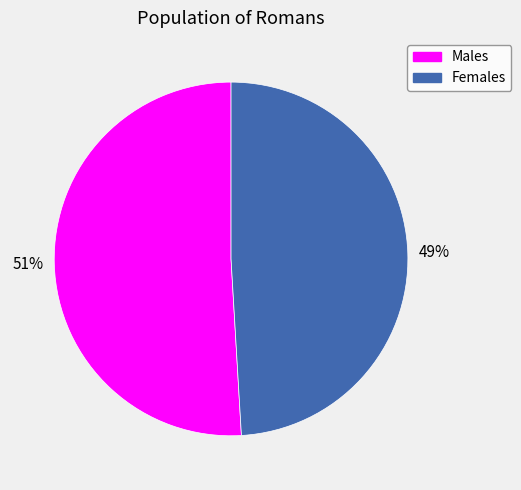

Rank the categories by value from highest to lowest.

Males, Females